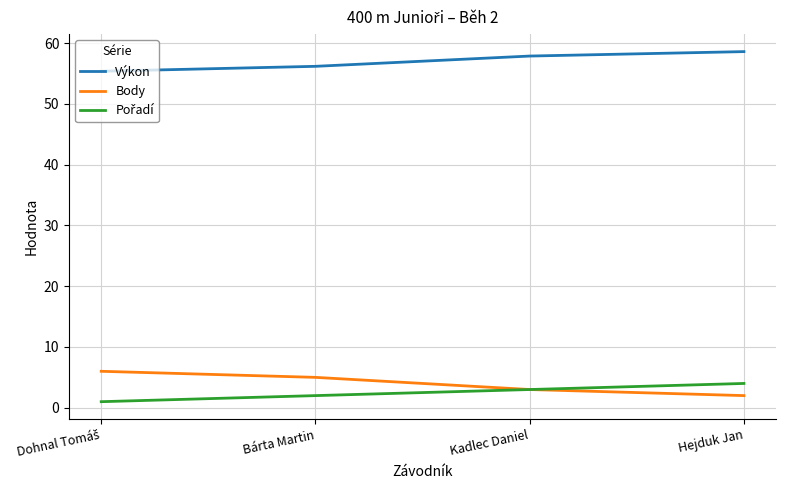

What is the maximum value for Výkon?

58.6